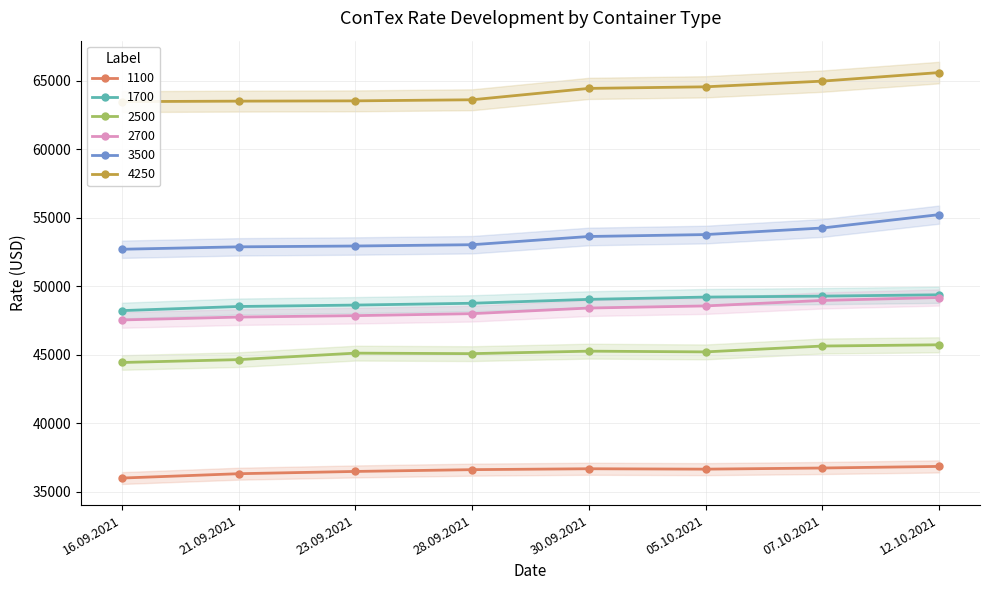

What is the spread (max minus min) of values at 23.09.2021?

27037